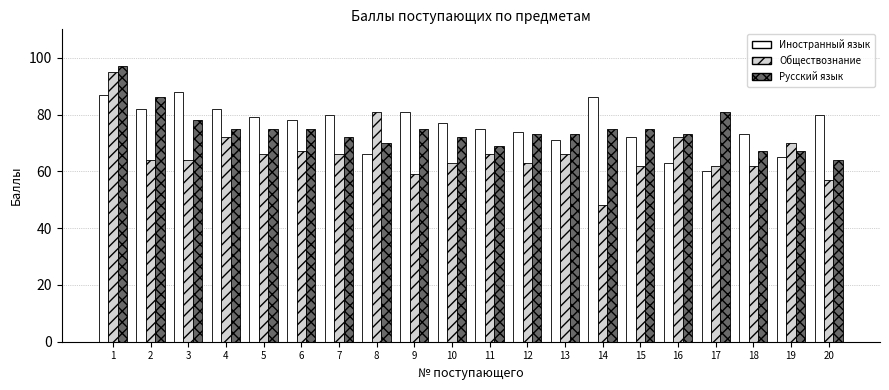

Rank the series at 20 from highest to lowest value.

Иностранный язык, Русский язык, Обществознание